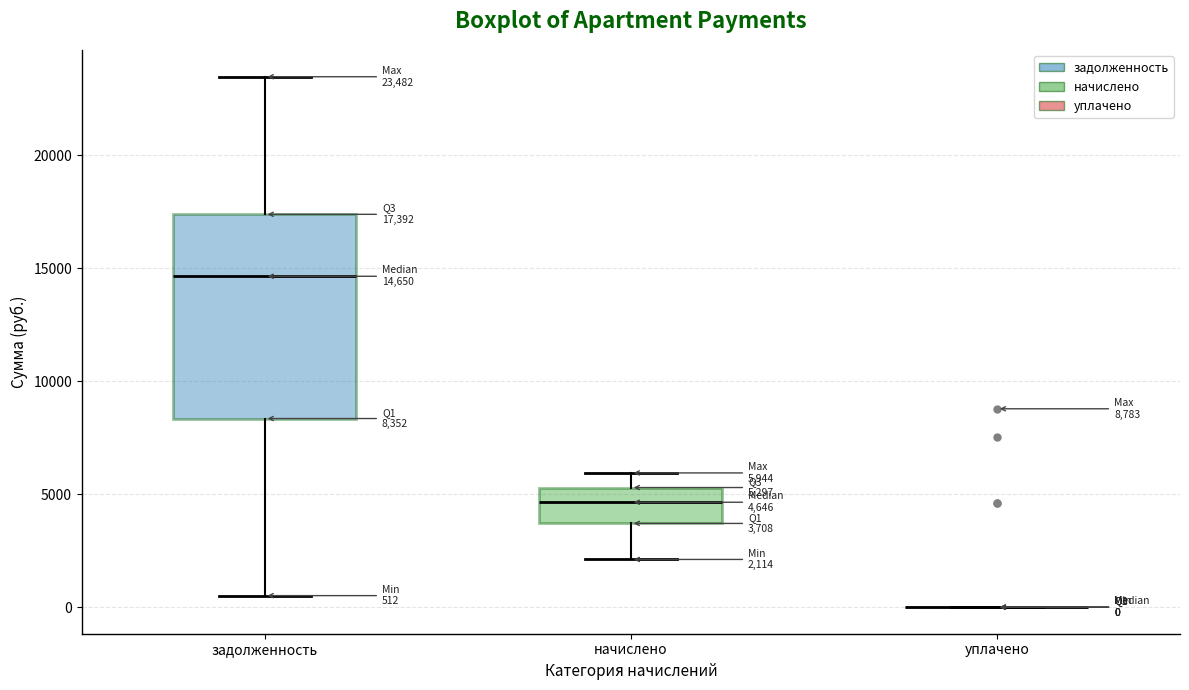

Comparing the boxes themselves (not the whiskers), which one is the tallest?

задолженность